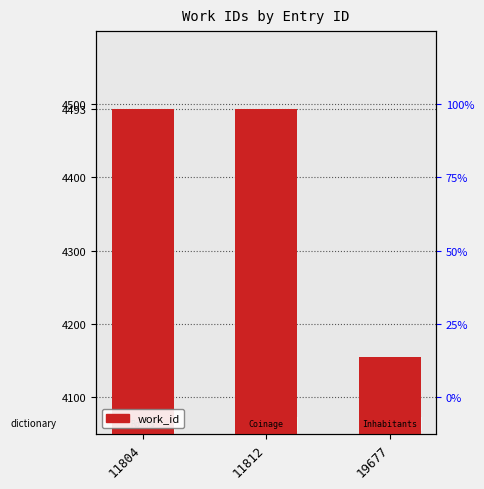

What is the value of the 1st bar from the left?

4493